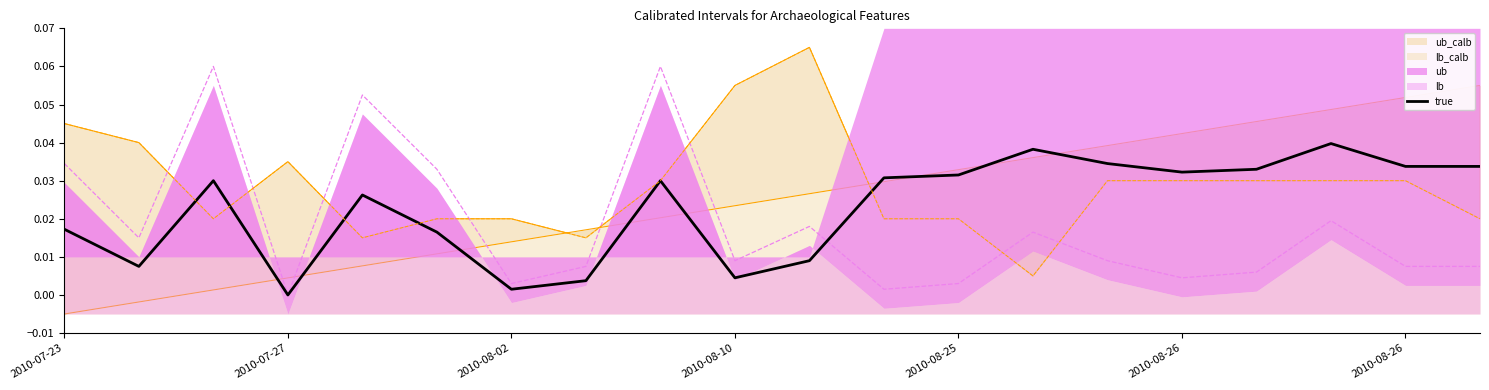

Reading left to right, list all the values displayed in this chart.

lb: 0.0	0.0	0.1	0.0	0.1	0.0	0.0	0.0	0.1	0.0	0.0	0.0	0.0	0.0	0.0	0.0	0.0	0.0	0.0	0.0
true: 0.0	0.0	0.0	0.0	0.0	0.0	0.0	0.0	0.0	0.0	0.0	0.0	0.0	0.0	0.0	0.0	0.0	0.0	0.0	0.0
ub_calb: 0.0	0.0	0.0	0.0	0.0	0.0	0.0	0.0	0.0	0.1	0.1	0.0	0.0	0.0	0.0	0.0	0.0	0.0	0.0	0.0